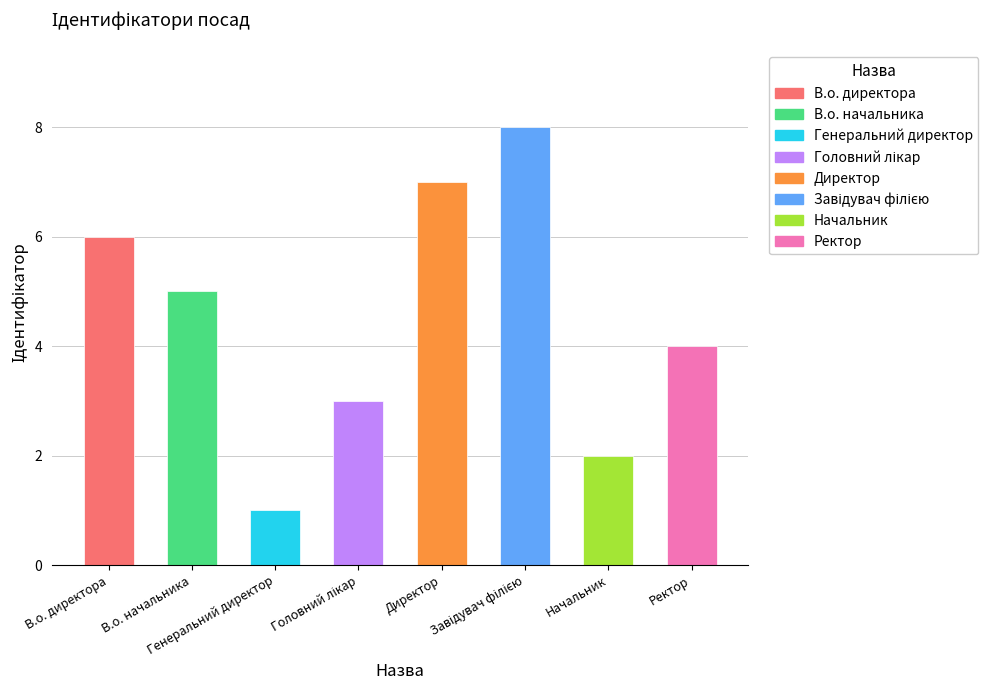

True or false: the data shows 5 at В.о. начальника.

True